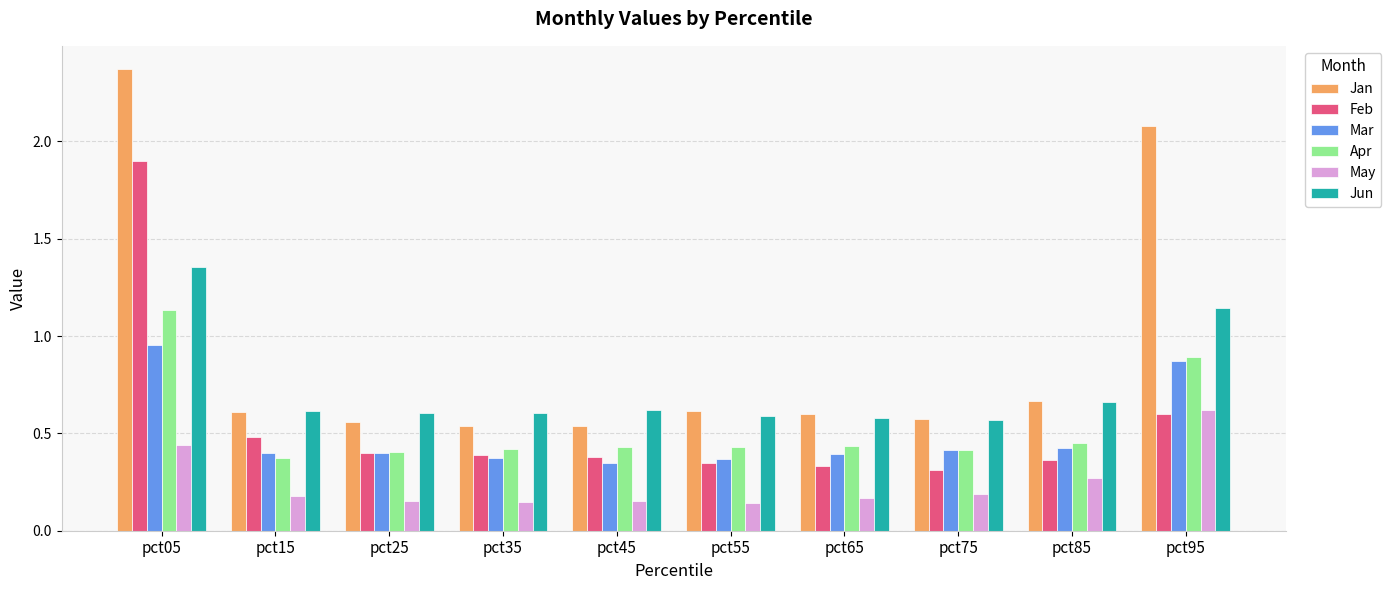

Which series changed the most between pct65 and pct95?

Jan